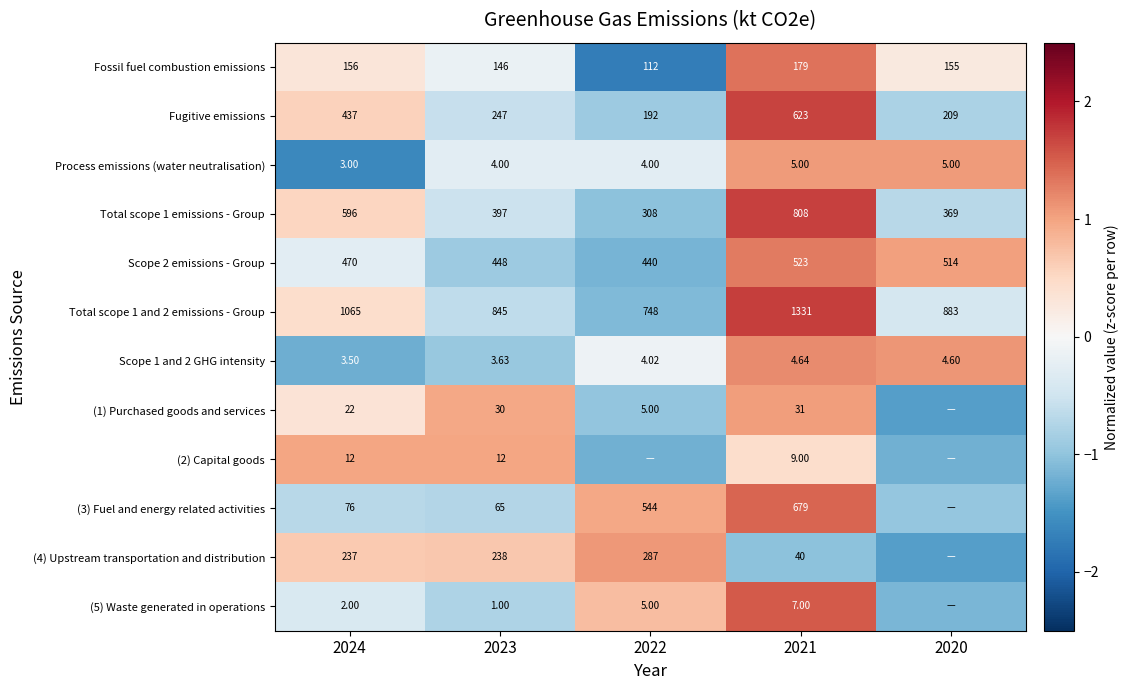

What is the total value across all series at 2022?

-5.7